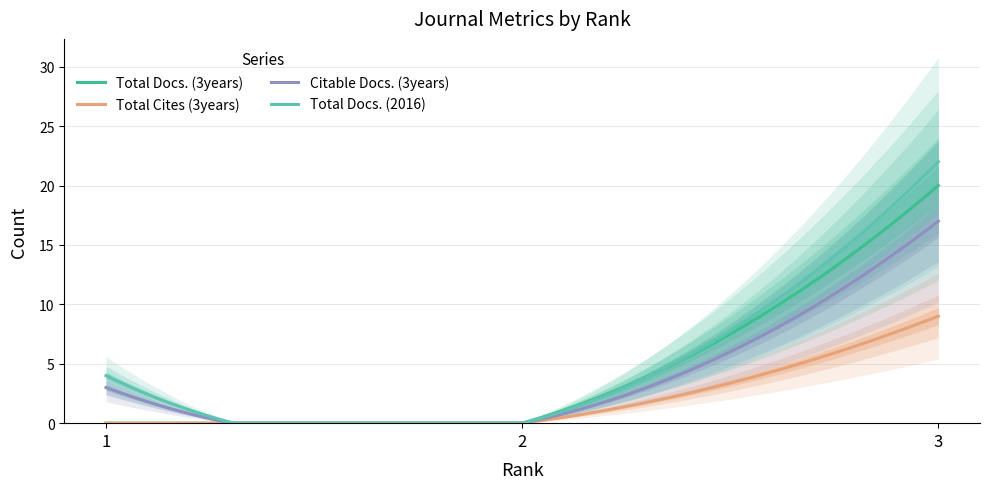

Rank the categories by Total Cites (3years) value from lowest to highest.

1, 2, 3